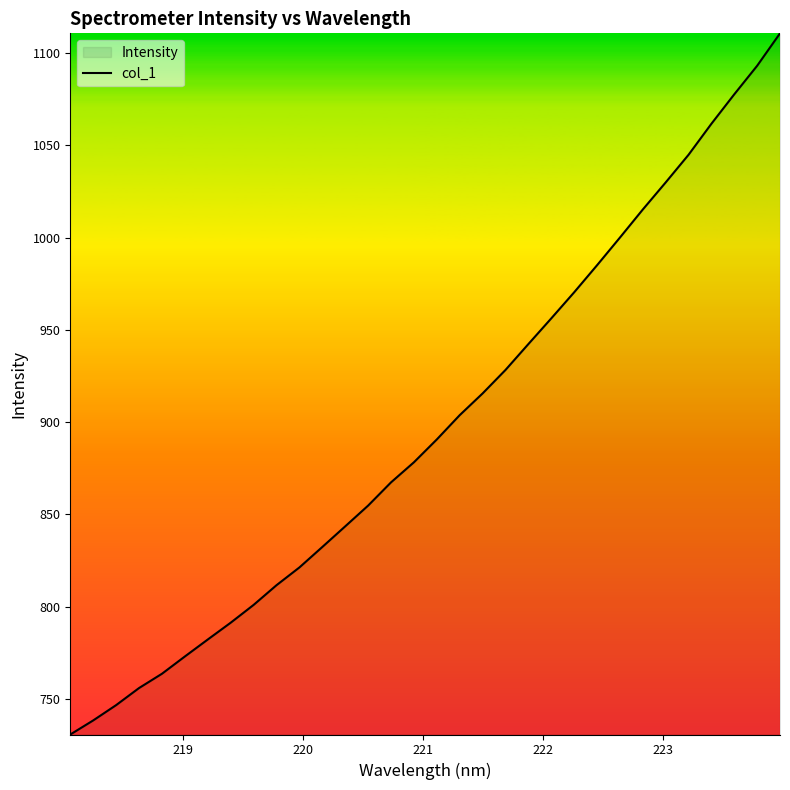

What is the difference between the maximum and minimum values?

379.9